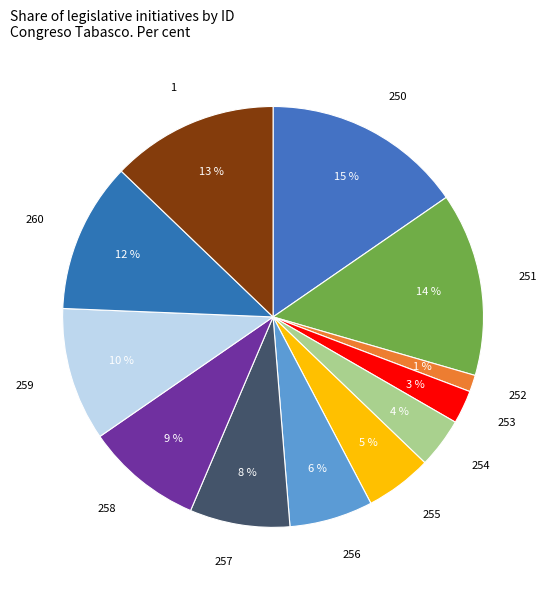

Is the sum of 251 and 260 greater than half?

No